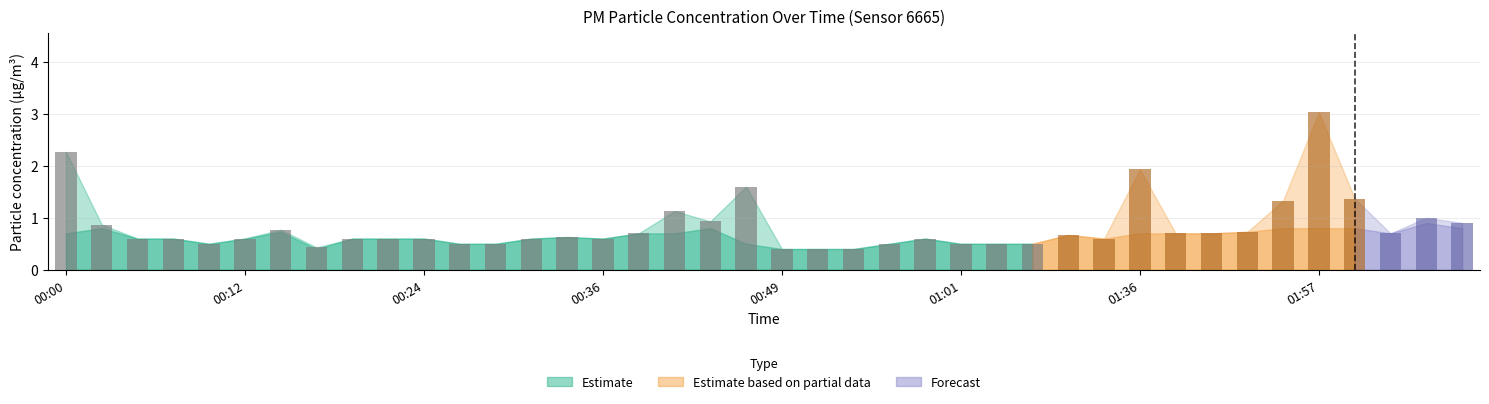

What is the average value?

0.8